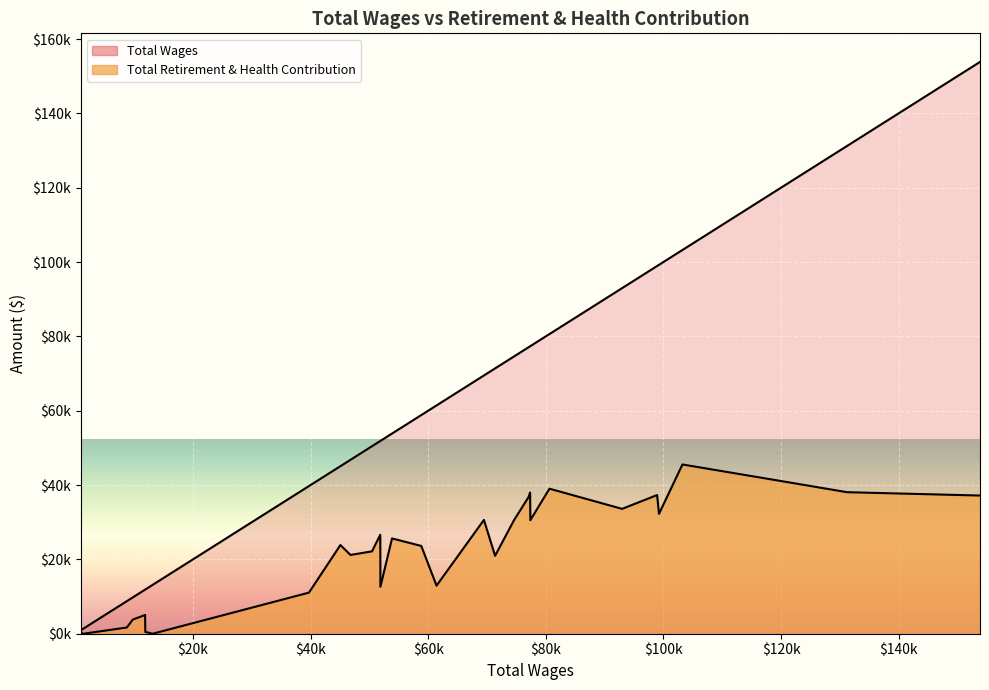

True or false: Total Retirement & Health Contribution has more than 0 interior local peaks.

True